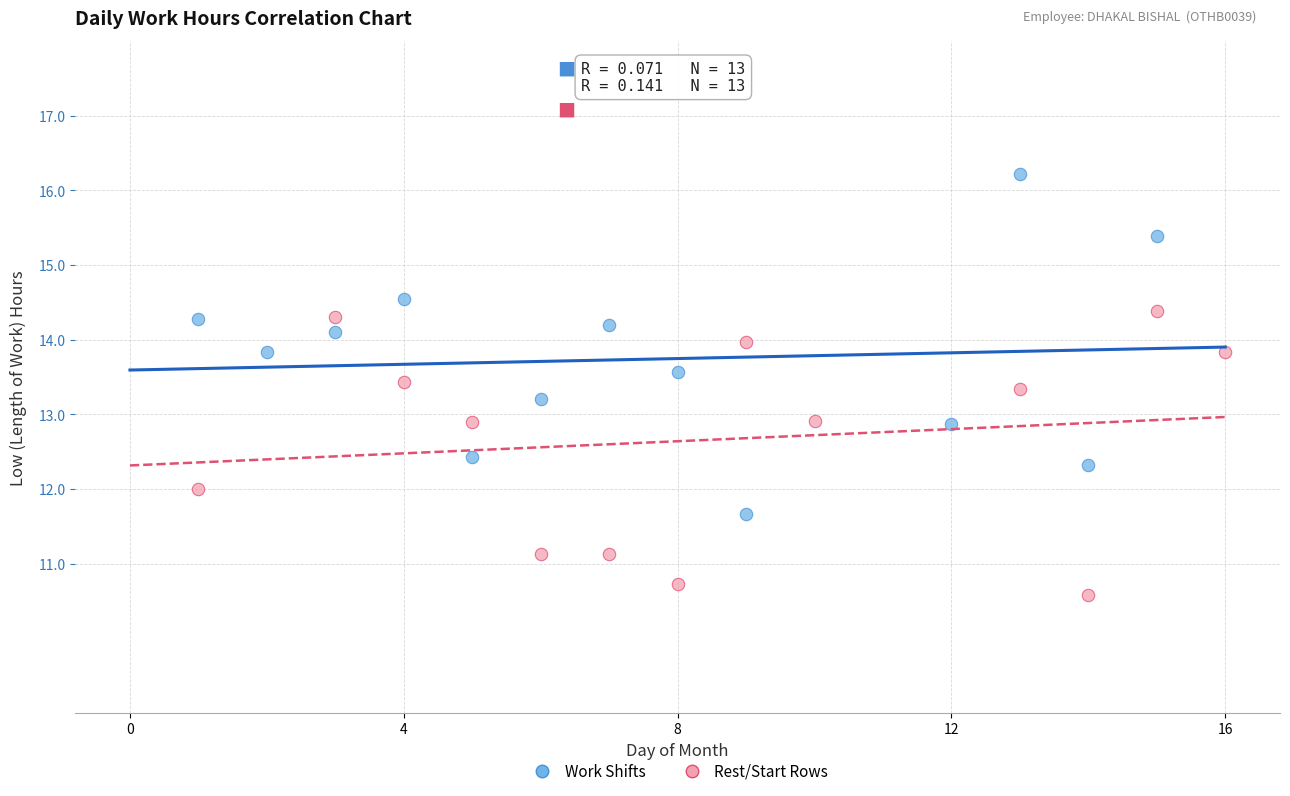

Which series has the widest spread of Y values?

Work Shifts